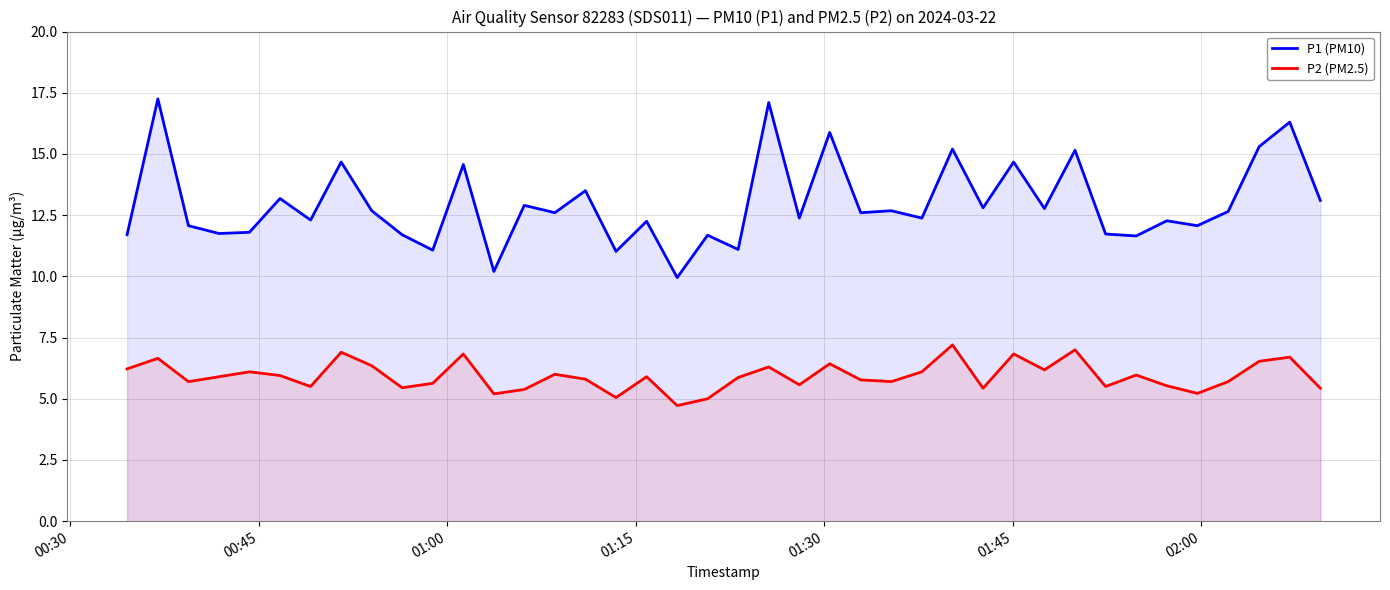

What is the minimum value for P2 (PM2.5)?

4.7